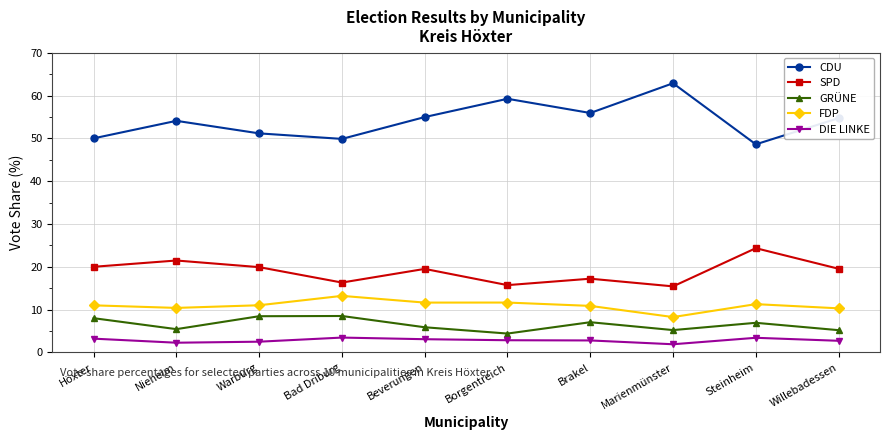

At which label does GRÜNE reach its minimum?

Borgentreich